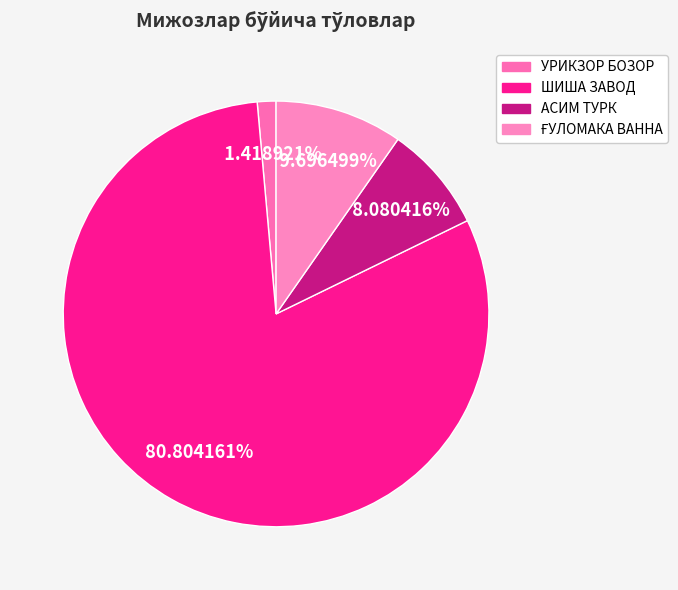

What is the change in value from УРИКЗОР БОЗОР to ҒУЛОМАКА ВАННА?

+15366000